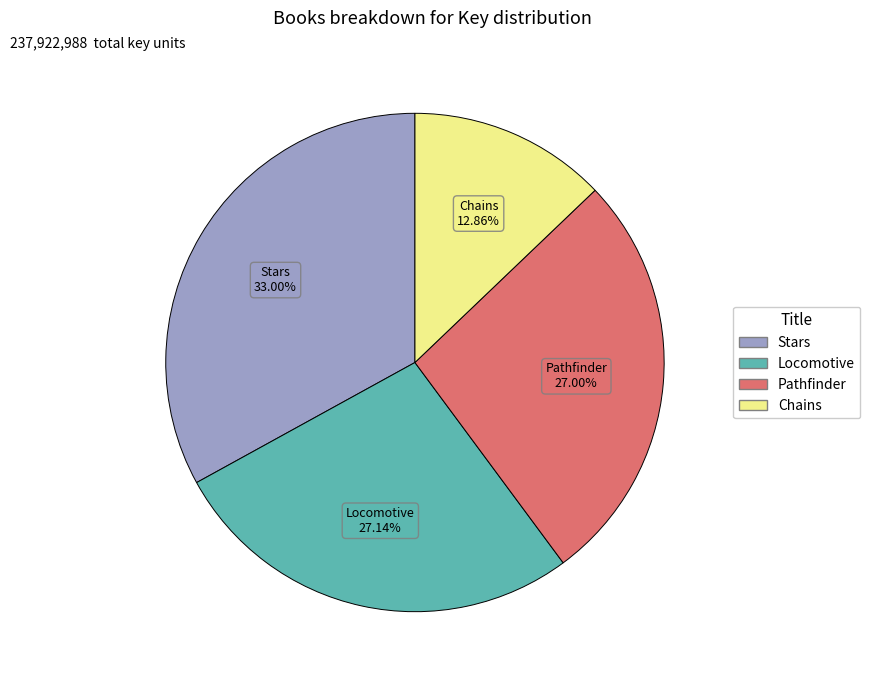

Count the number of slices in the pie.

4